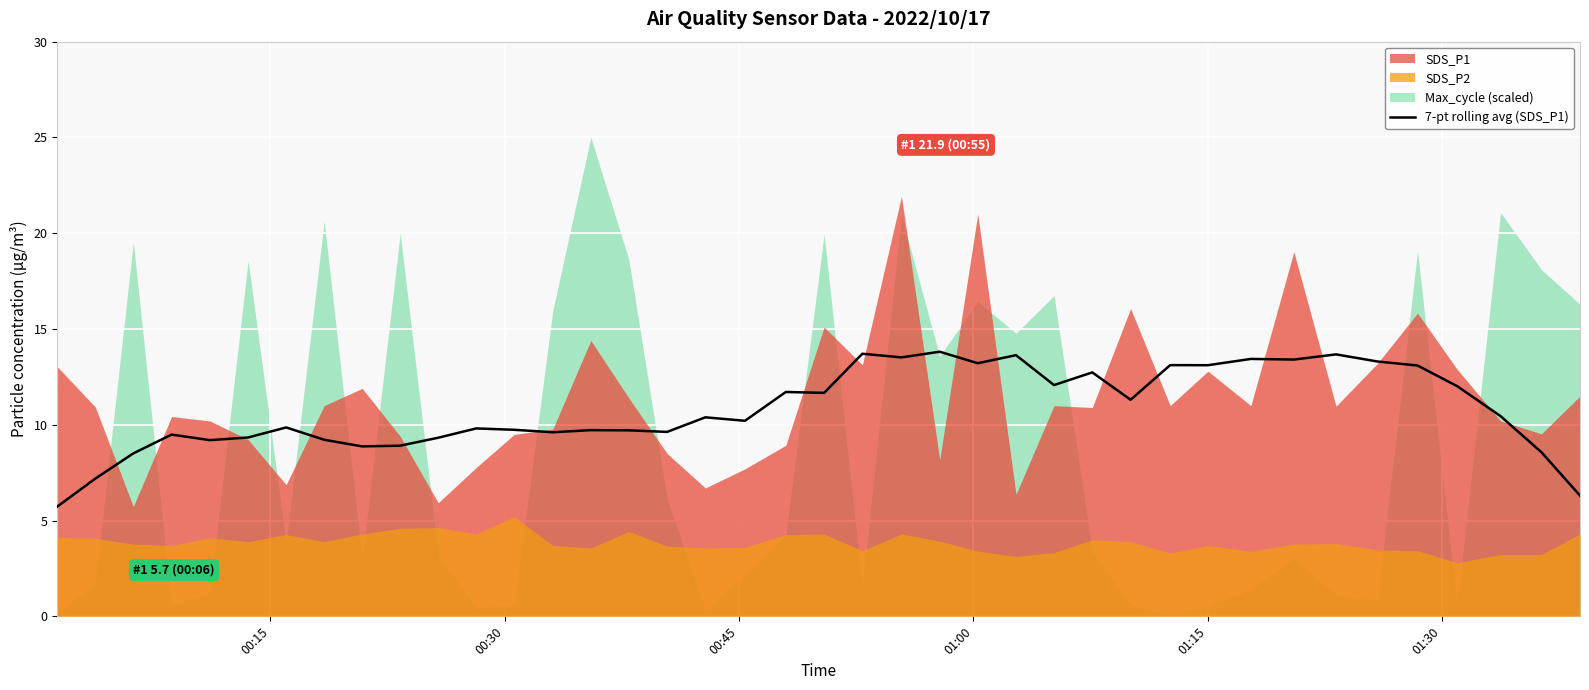

What is the minimum value for 7-pt rolling avg (SDS_P1)?

5.7